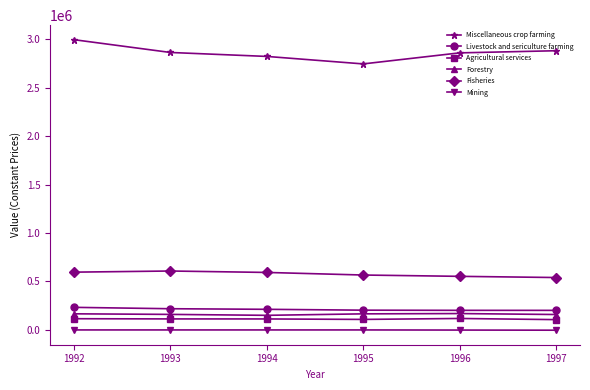

Which series has the largest total across all categories?

Miscellaneous crop farming